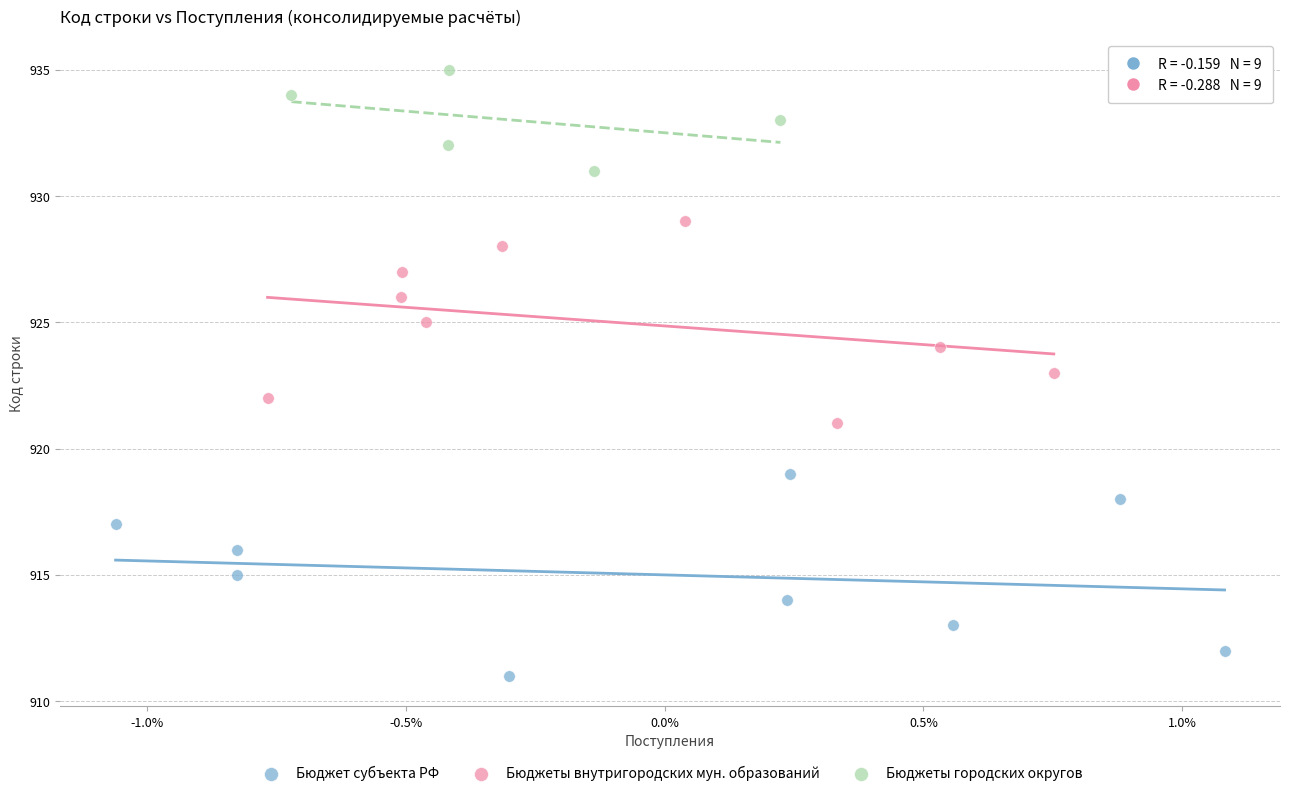

Which series contains the highest Y value?

Бюджеты городских округов